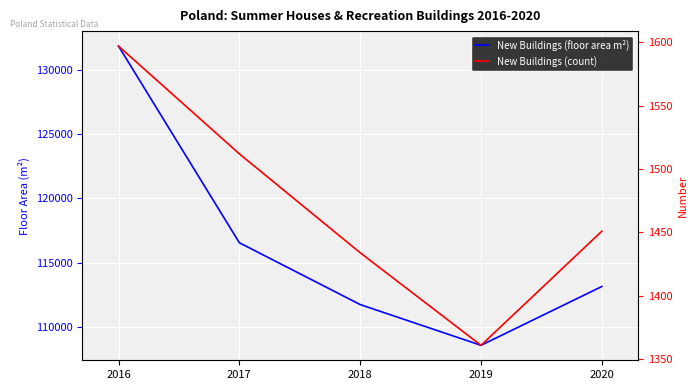

At which label is New Buildings (count) closest to 1479?

2020